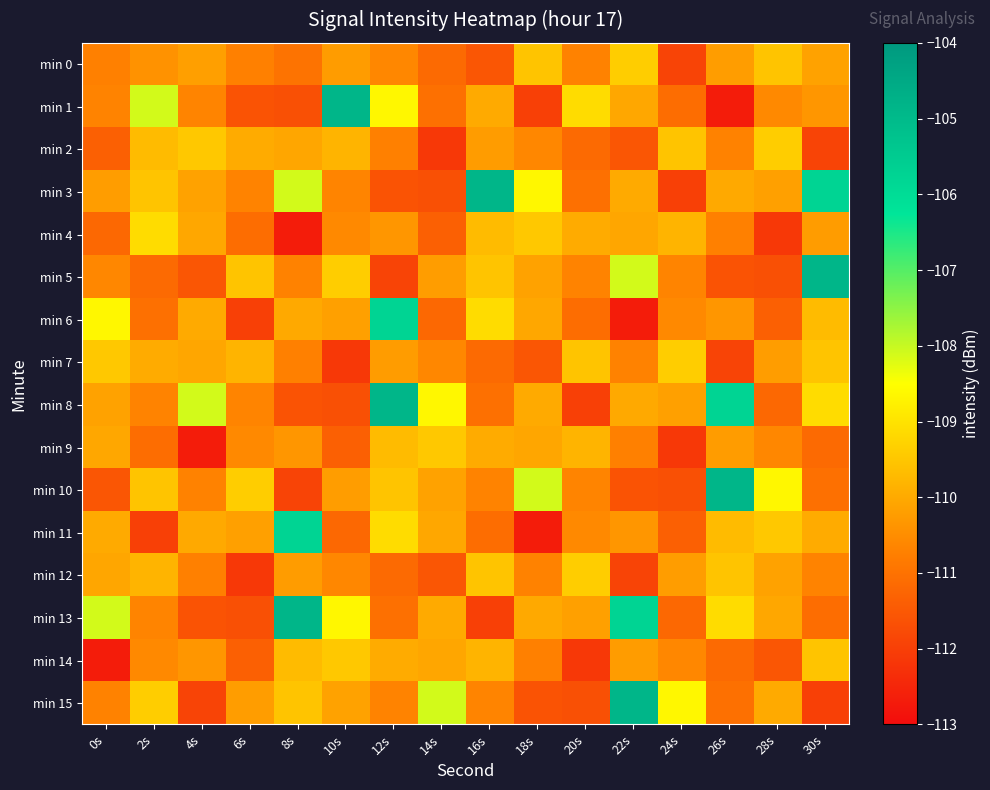

Between 18s and 0s, which is larger?

18s